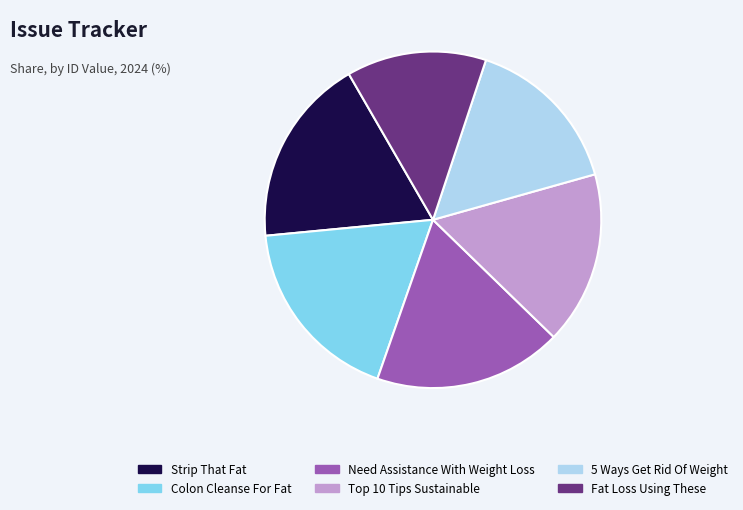

How many segments does this pie chart have?

6